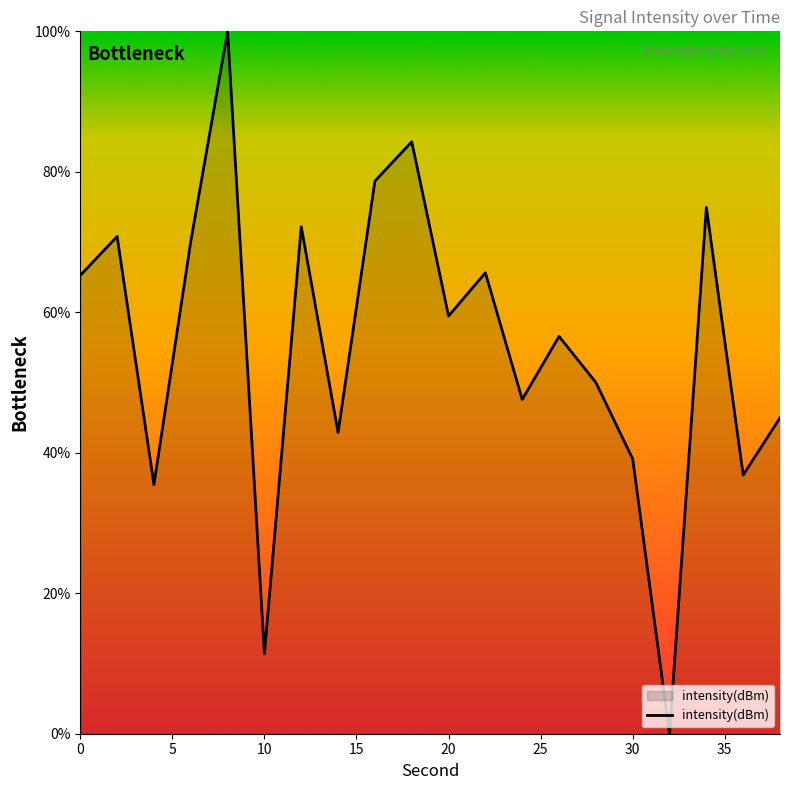

What is the greatest value displayed?

100.0